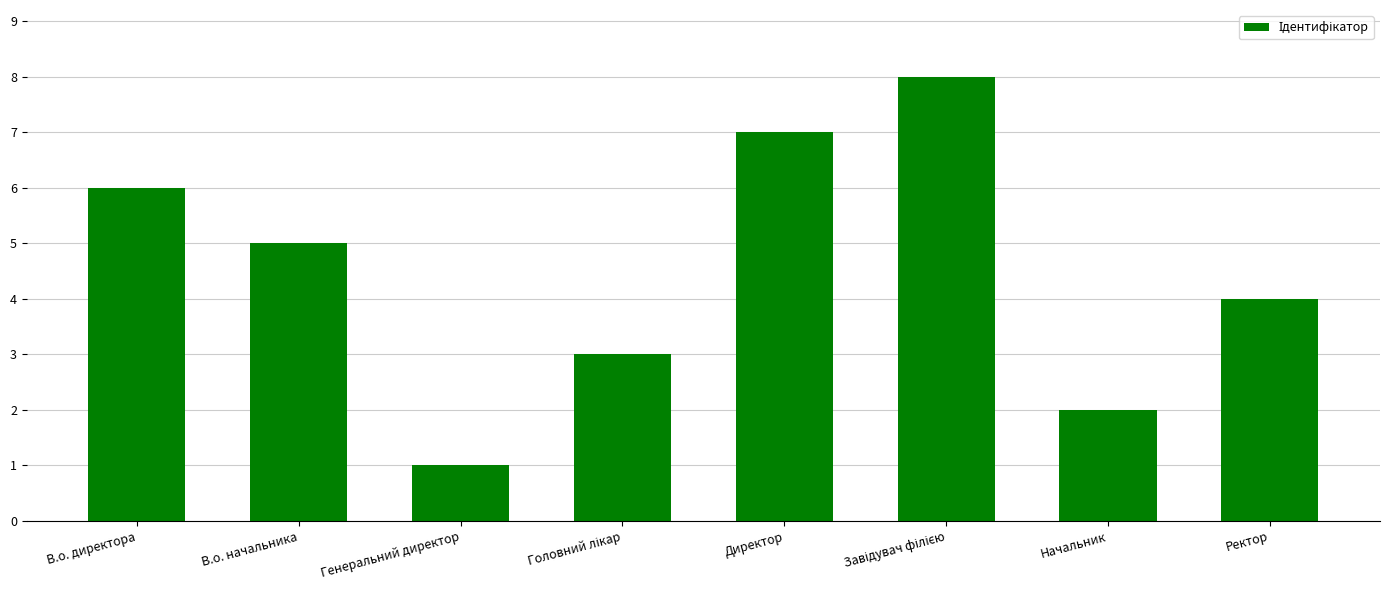

What is the maximum value shown in the chart?

8